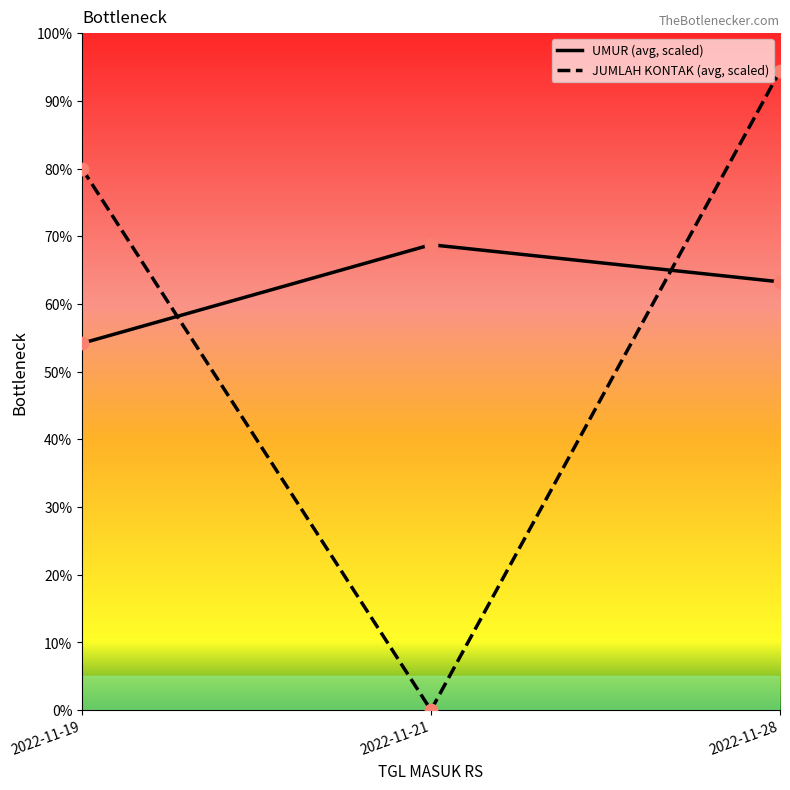

At how many categories does at least one series exceed 20?

3